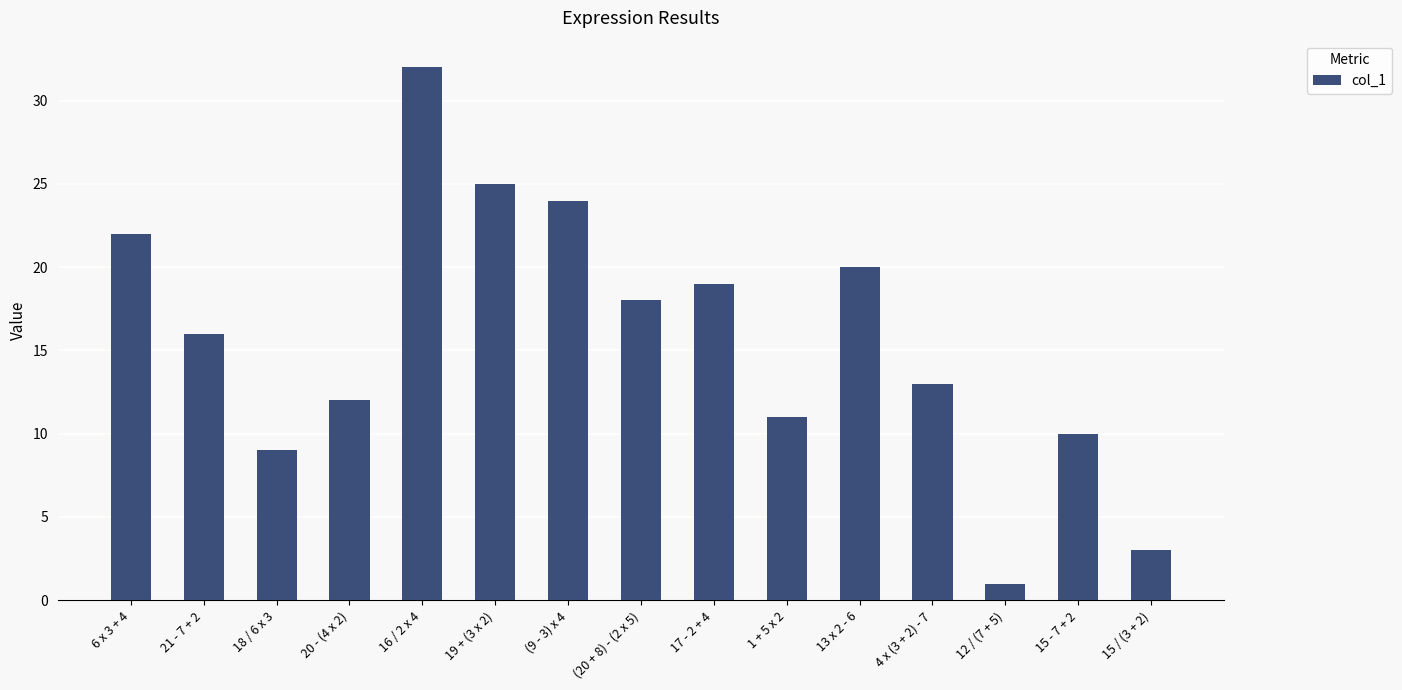

Are the bars horizontal?

No